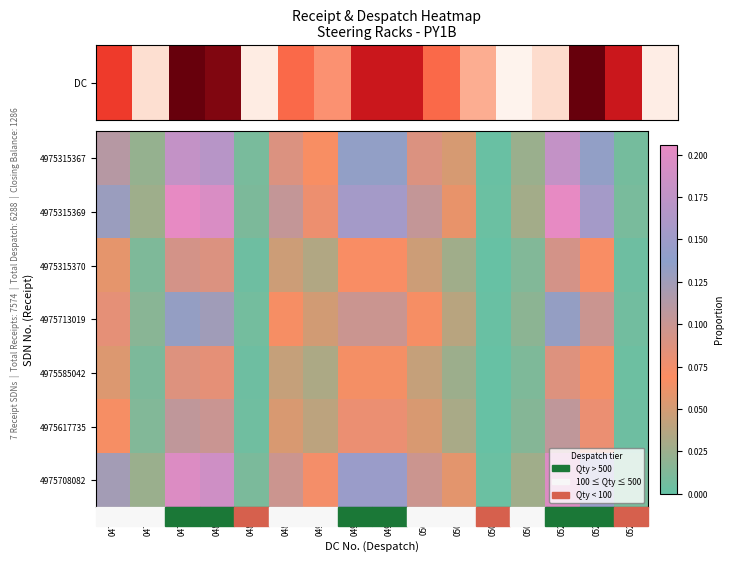

What is the total value across all series at 0476?

0.1